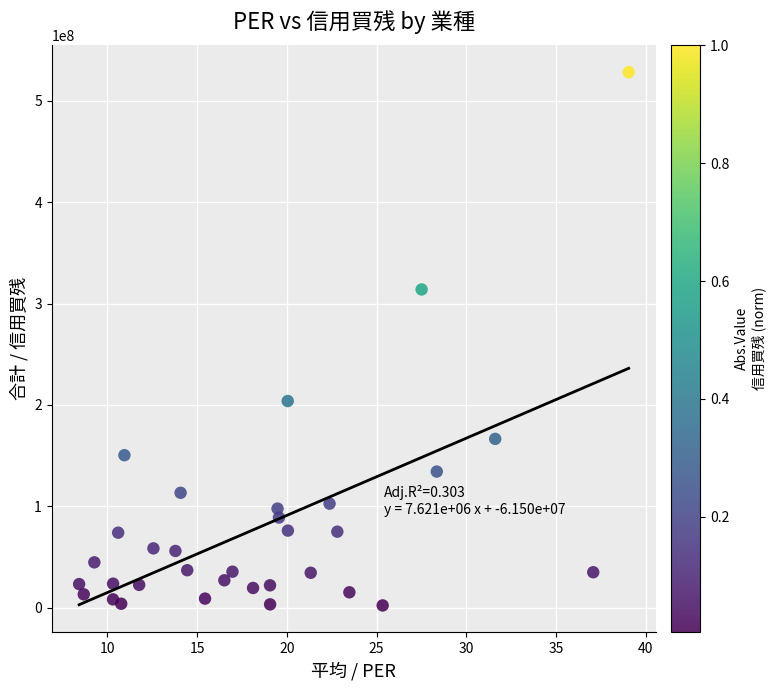

What Y value in the scatter plot is closest to 265218550?

313876100